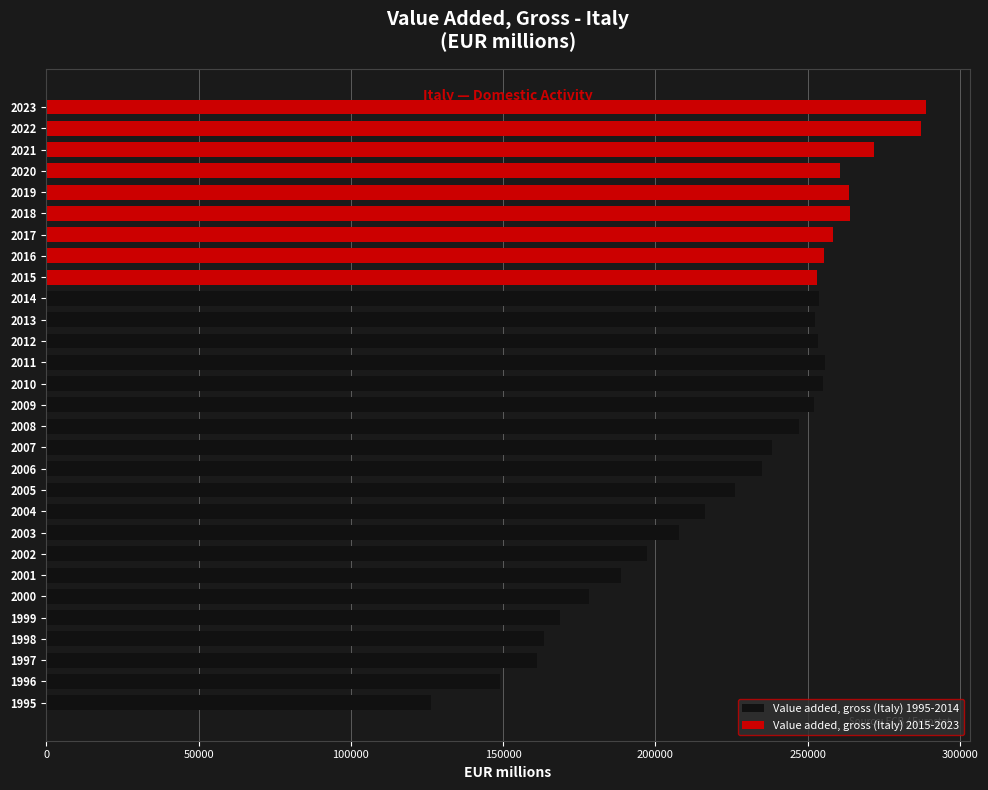

What is the lowest value of the Value added, gross (Italy) 1995-2014 series?

126469.2